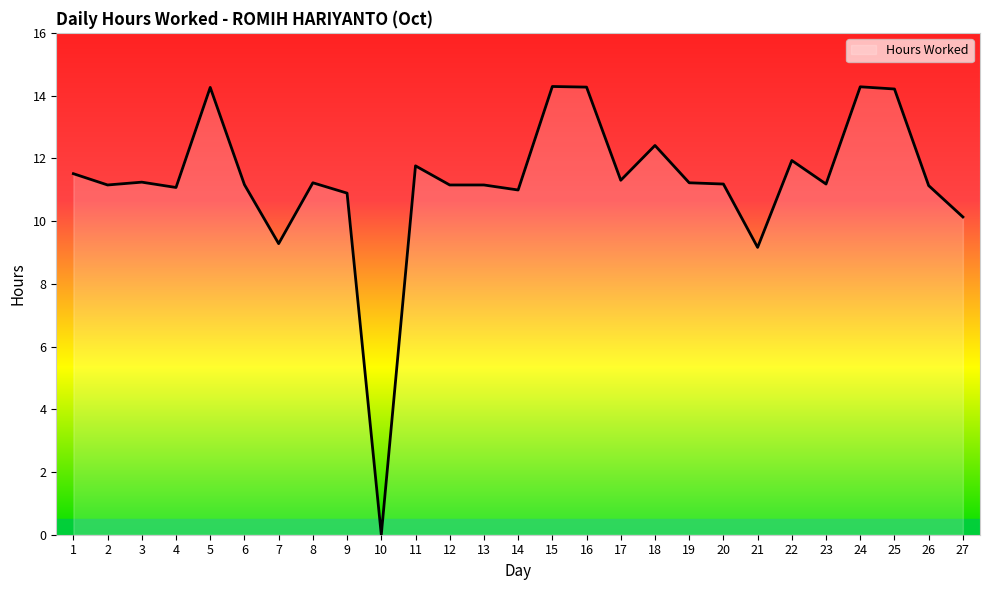

What is the greatest value displayed?

14.3